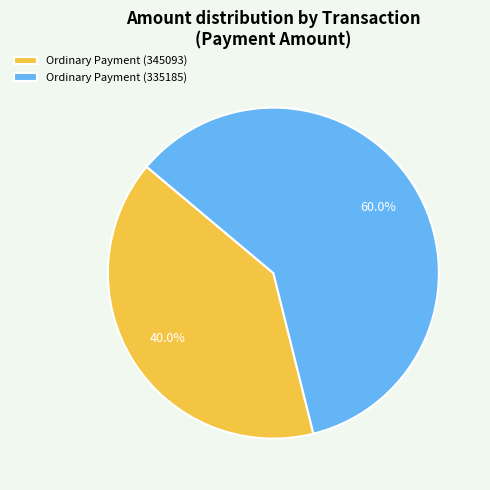

Which slice is the largest?

Ordinary Payment (335185)